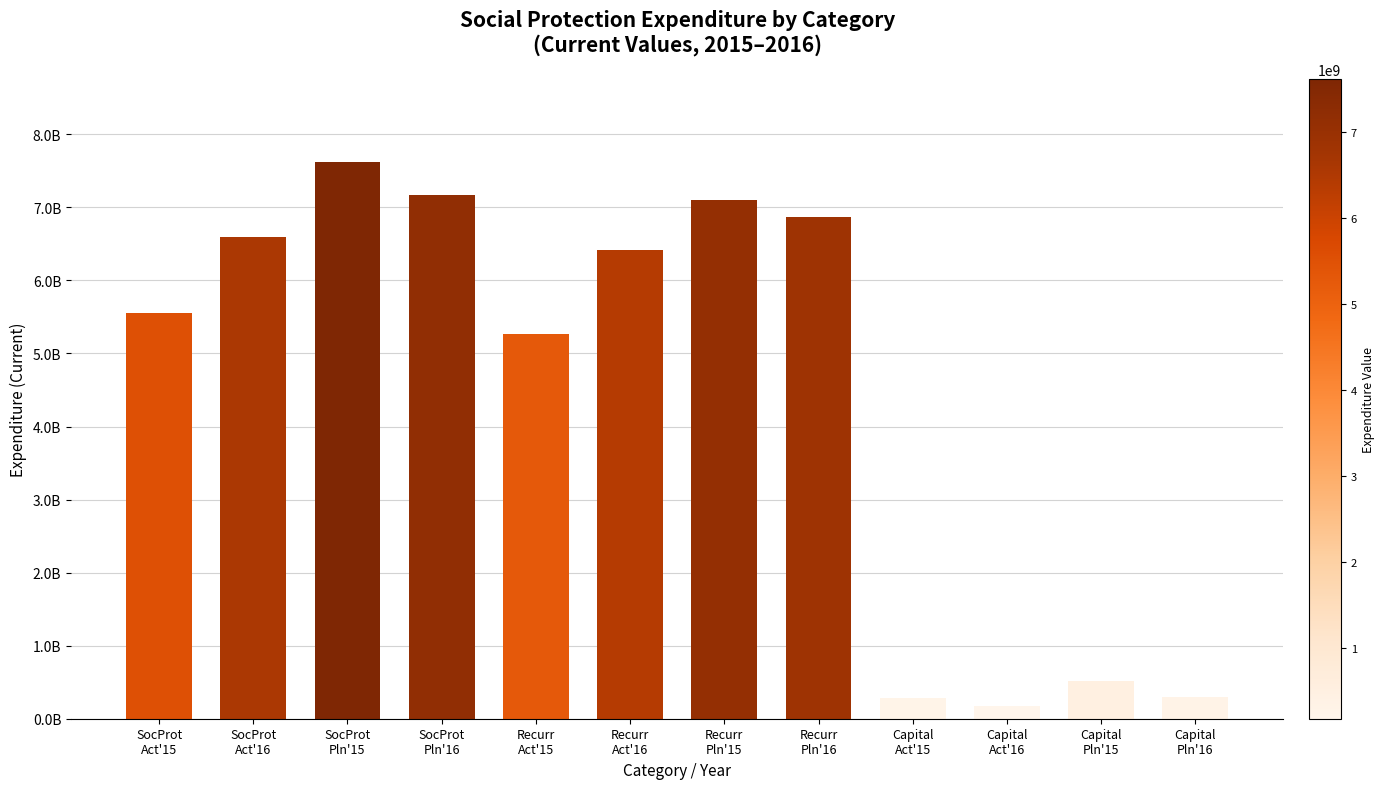

Reading left to right, extract all data points from this chart.

5547656194	6592082841	7618694909	7168970551	5264006459	6417803511	7099018448	6871770908	283649734	174279330	519676461	297199643